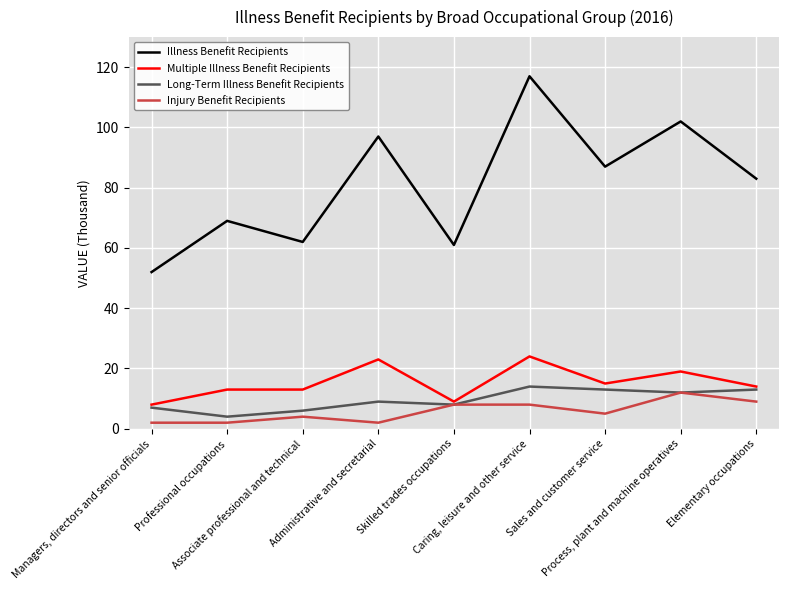

What is the average value of the Long-Term Illness Benefit Recipients series?

10